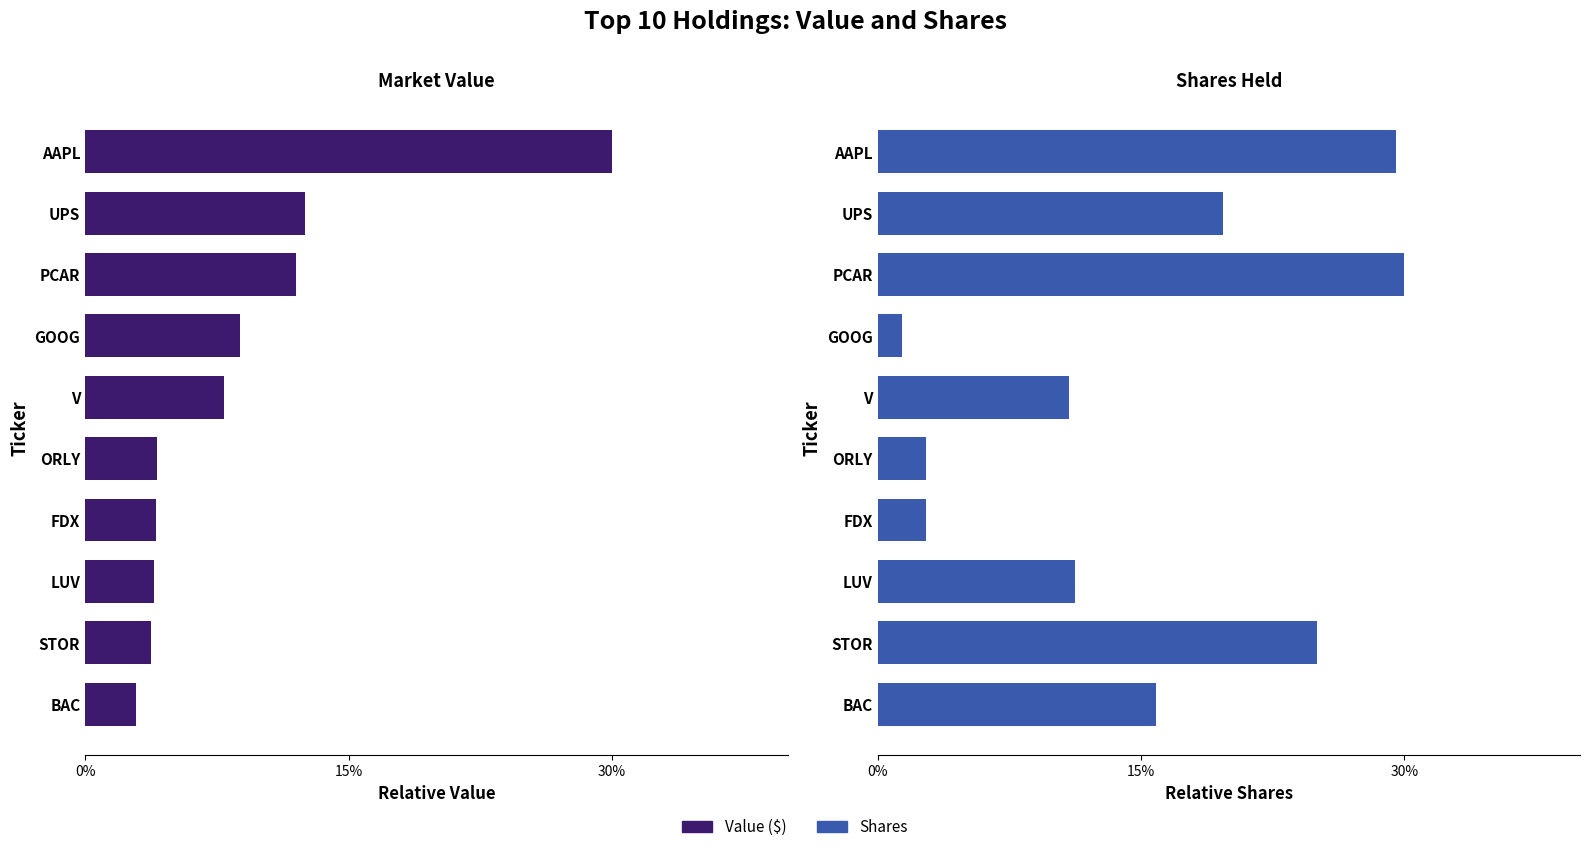

Is it true that Shares equals 2.7 at ORLY?

True